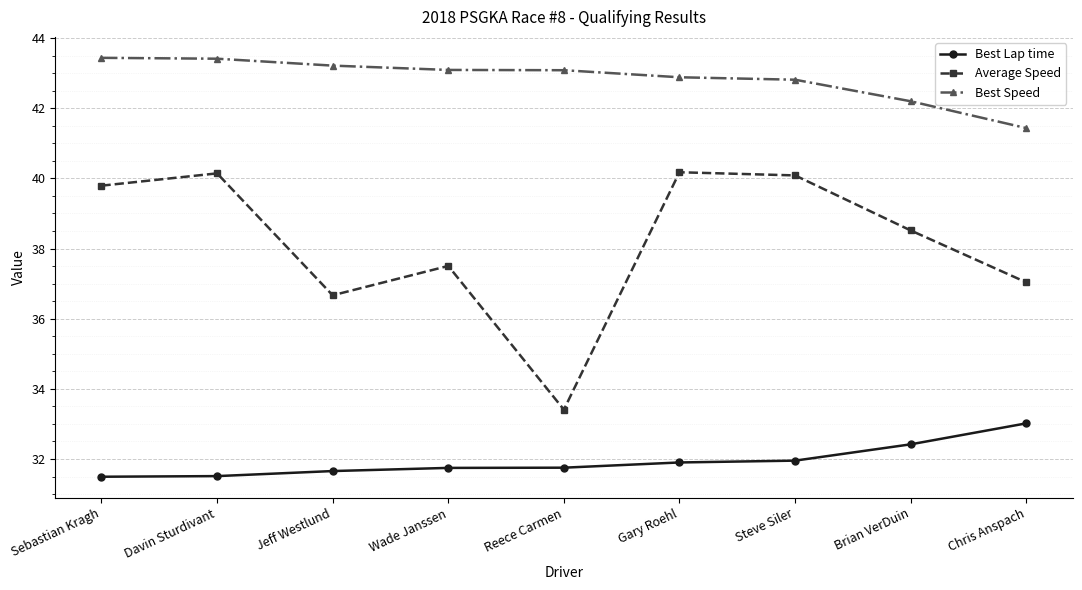

Rank the series at Davin Sturdivant from highest to lowest value.

Best Speed, Average Speed, Best Lap time